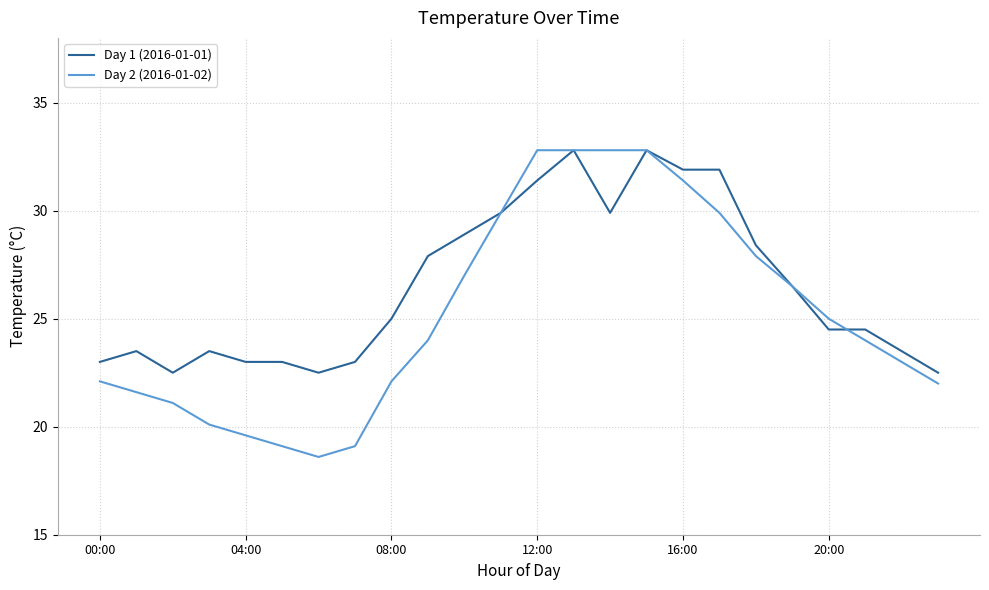

Which series has the largest range (max minus min)?

Day 2 (2016-01-02)